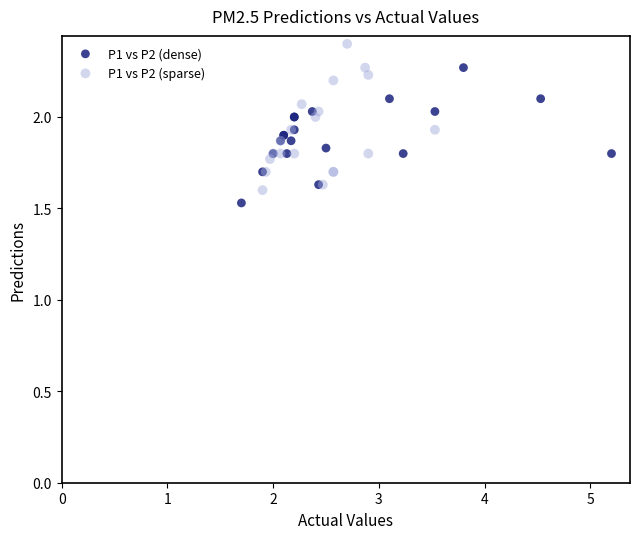

Which series contains the highest Y value?

P1 vs P2 (sparse)